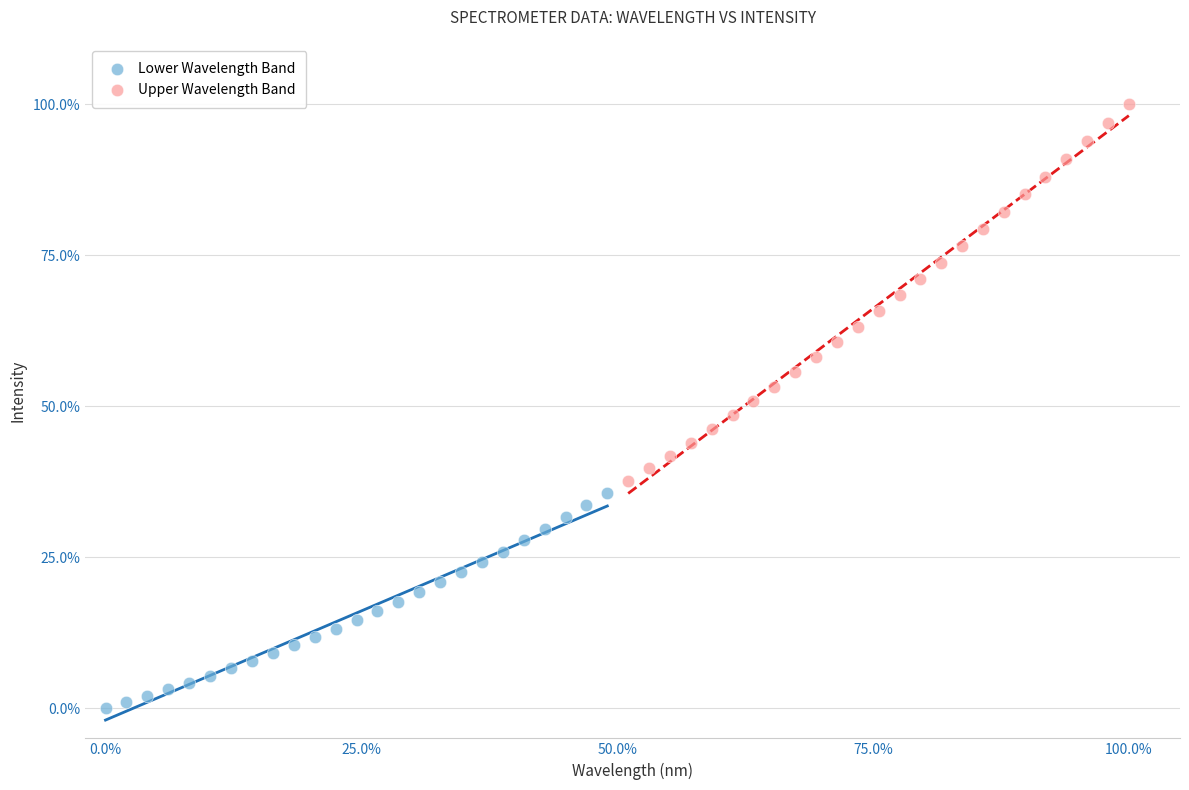

Which series has the largest Y range (max minus min)?

Upper Wavelength Band